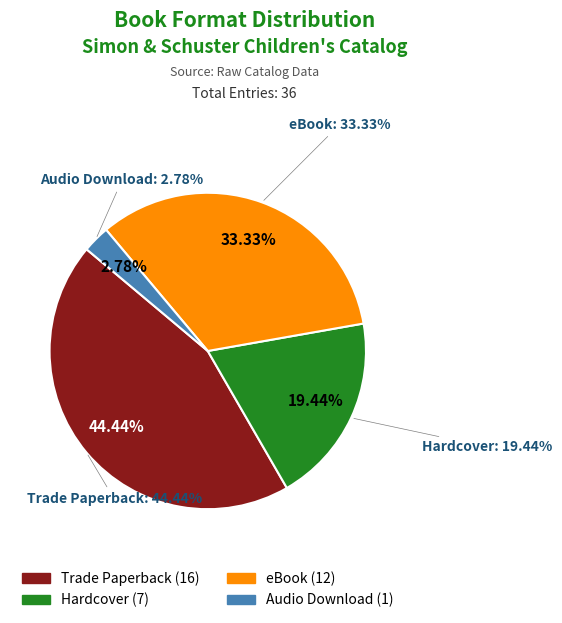

Which category has the smallest portion of the pie?

Audio Download